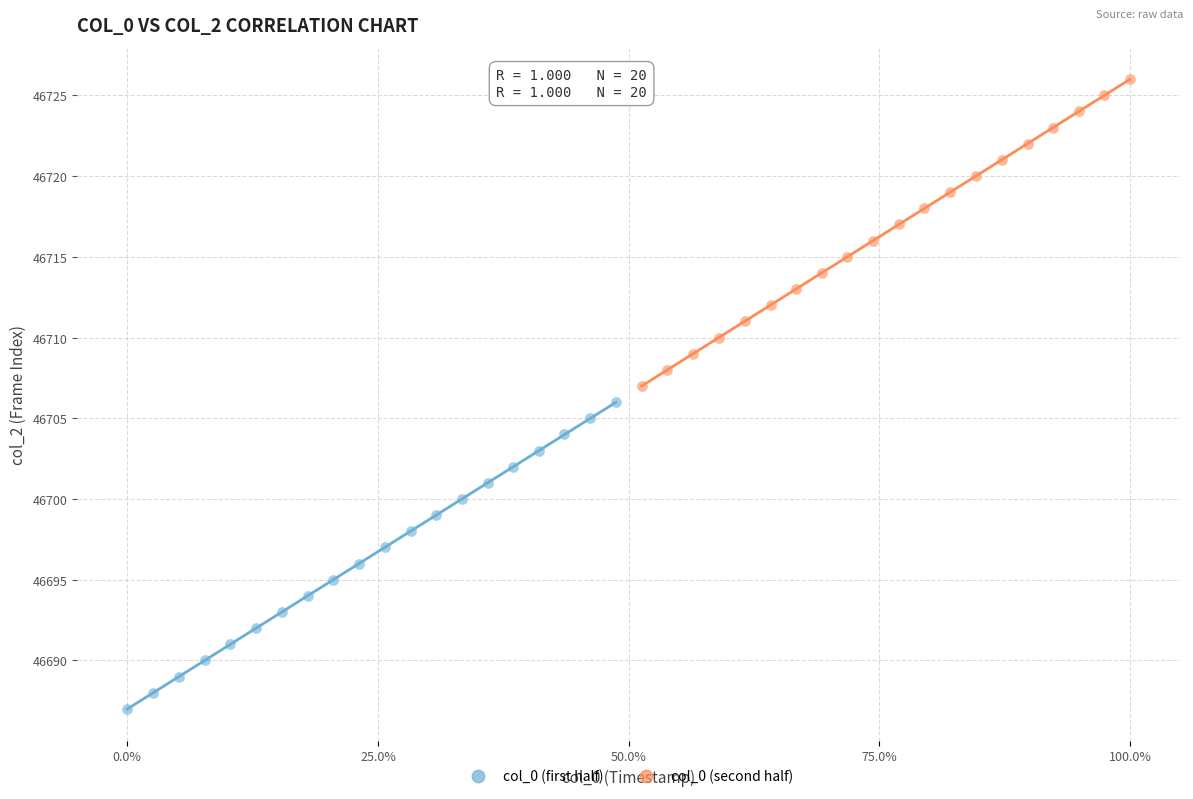

Which series contains the lowest Y value?

col_0 (first half)